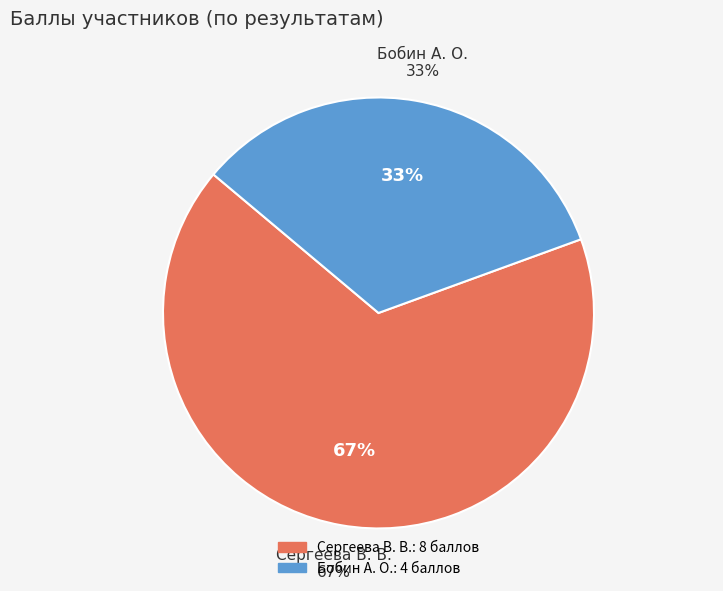

To the nearest percent, what is the combined percentage of Сергеева В. В. and Бобин А. О.?

100%